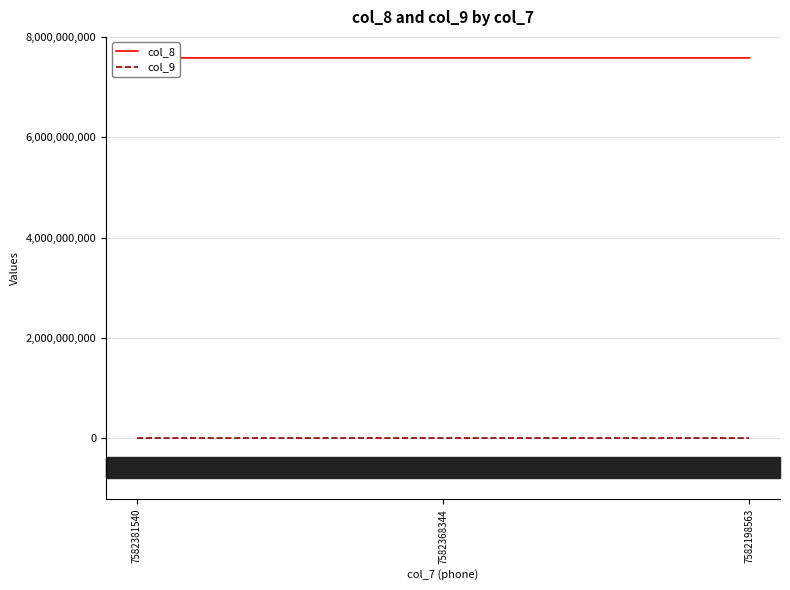

What is the total value across all series at 7582198563?

7582198563